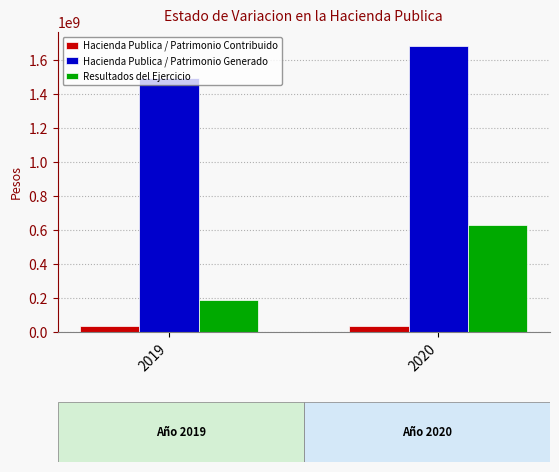

What value does the Resultados del Ejercicio series have at 2019?

189560720.9